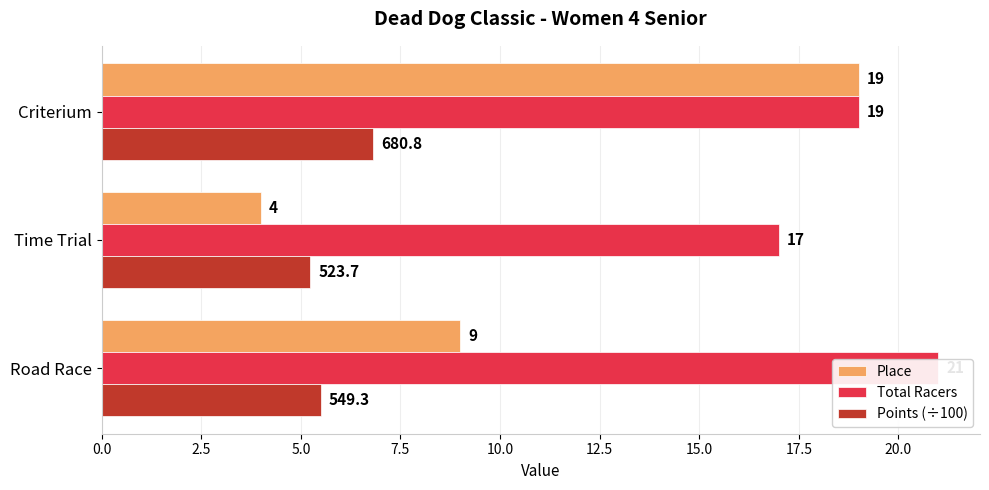

Which series changed the most between Road Race and Time Trial?

Place